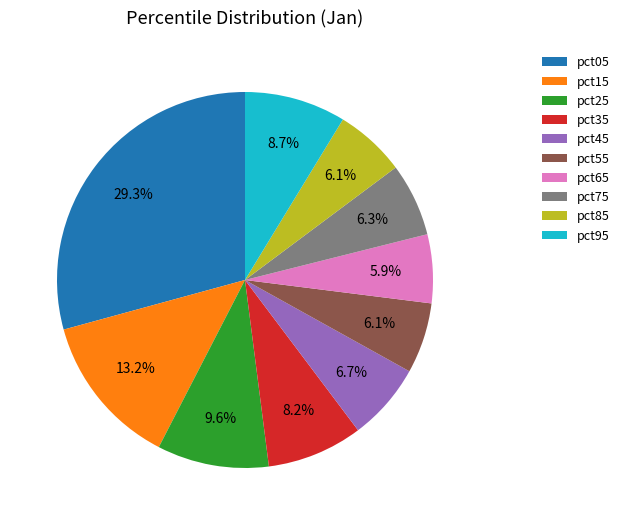

What is the ratio of the value at pct85 to the value at pct05?

0.2